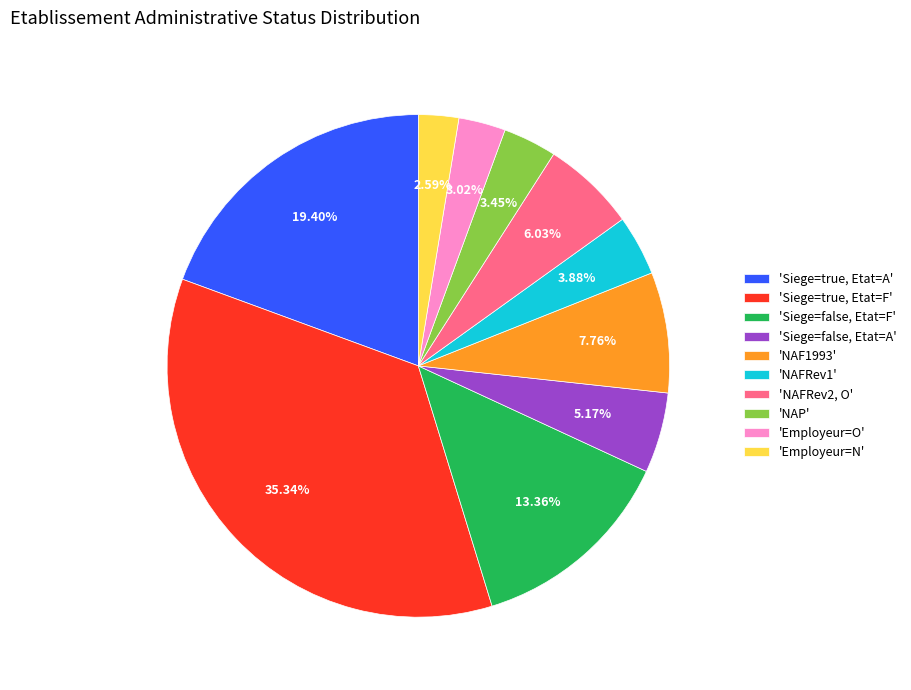

Does 'NAP' represent more than half of the total?

No